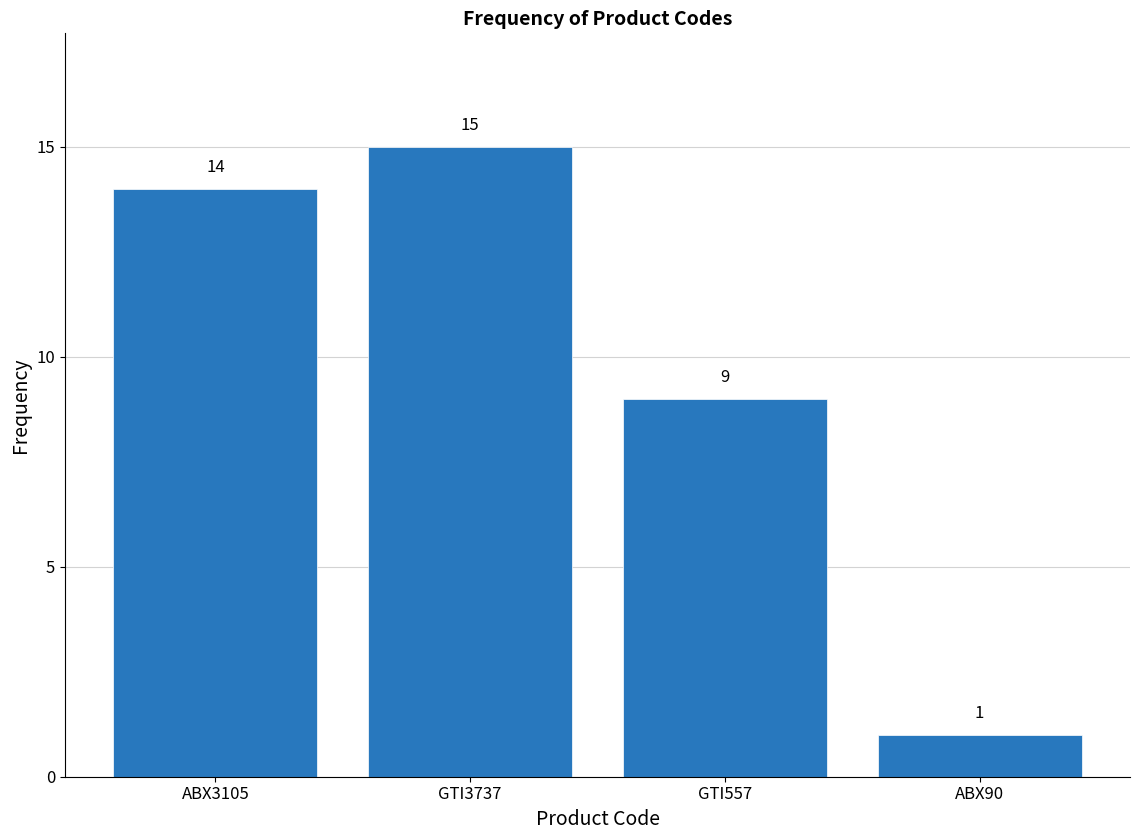

Reading left to right, extract all data points from this chart.

14	15	9	1